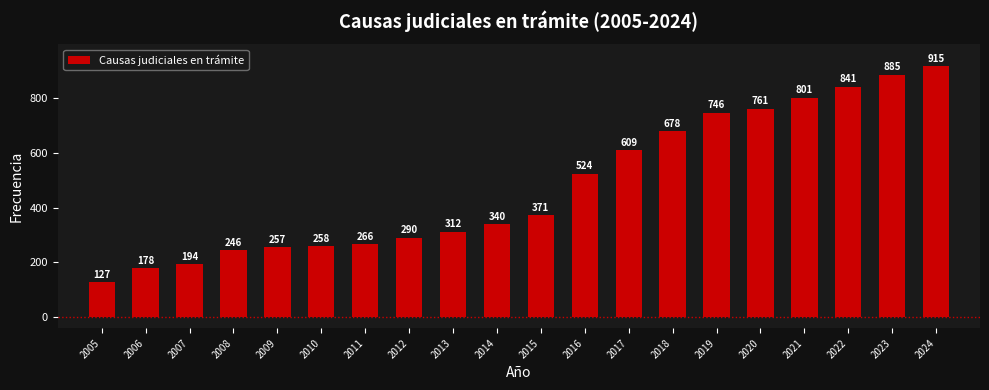

Reading left to right, extract all data points from this chart.

127	178	194	246	257	258	266	290	312	340	371	524	609	678	746	761	801	841	885	915